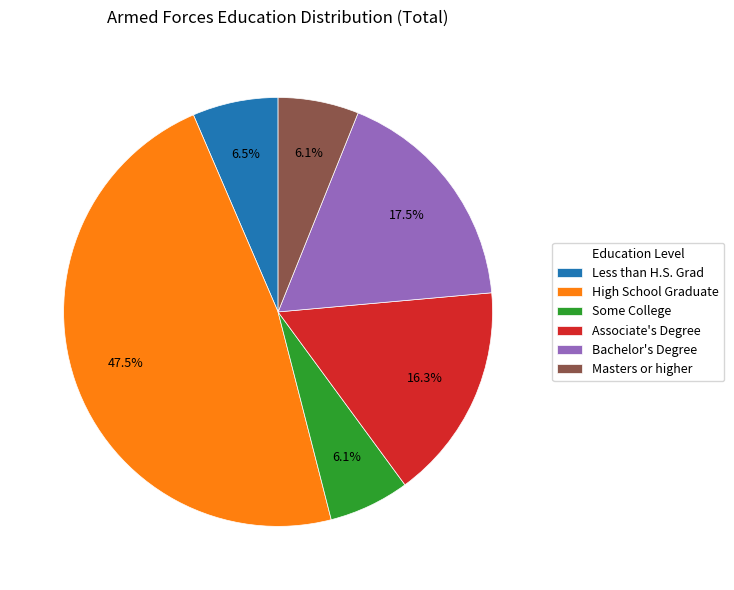

Approximately how many times larger is the value at Masters or higher compared to Less than H.S. Grad?

0.9